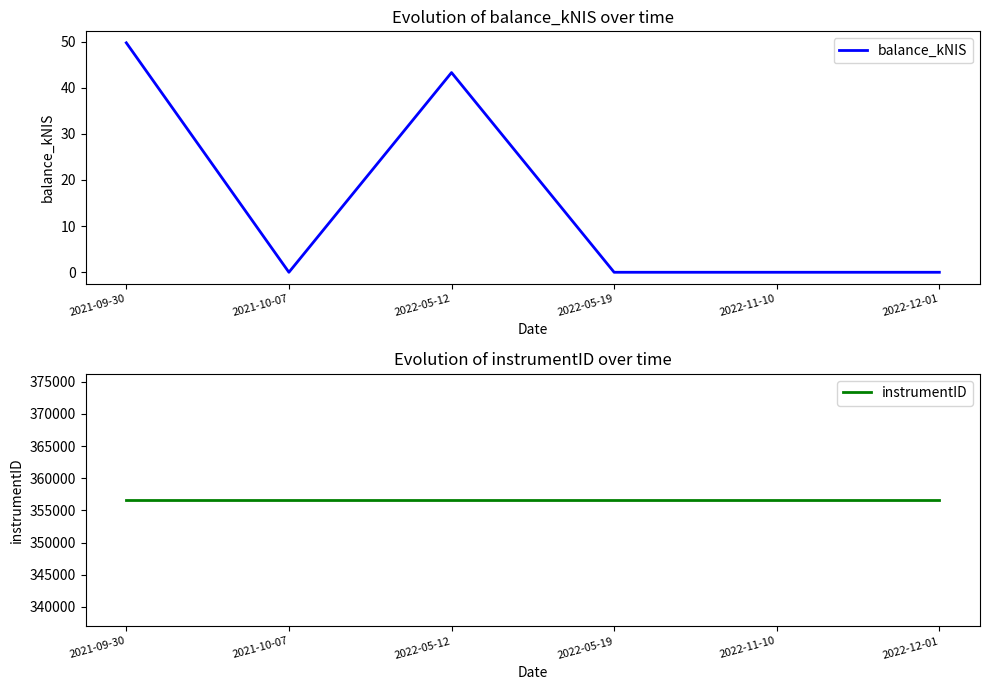

What are all the series names shown in the legend?

balance_kNIS, instrumentID